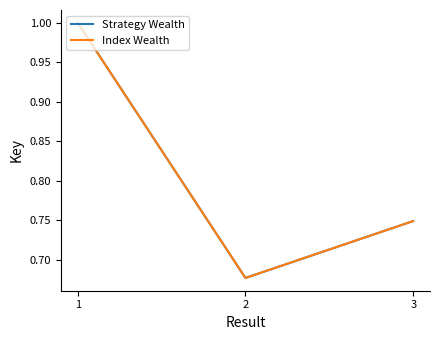

Is this an area chart (filled region under the line)?

No